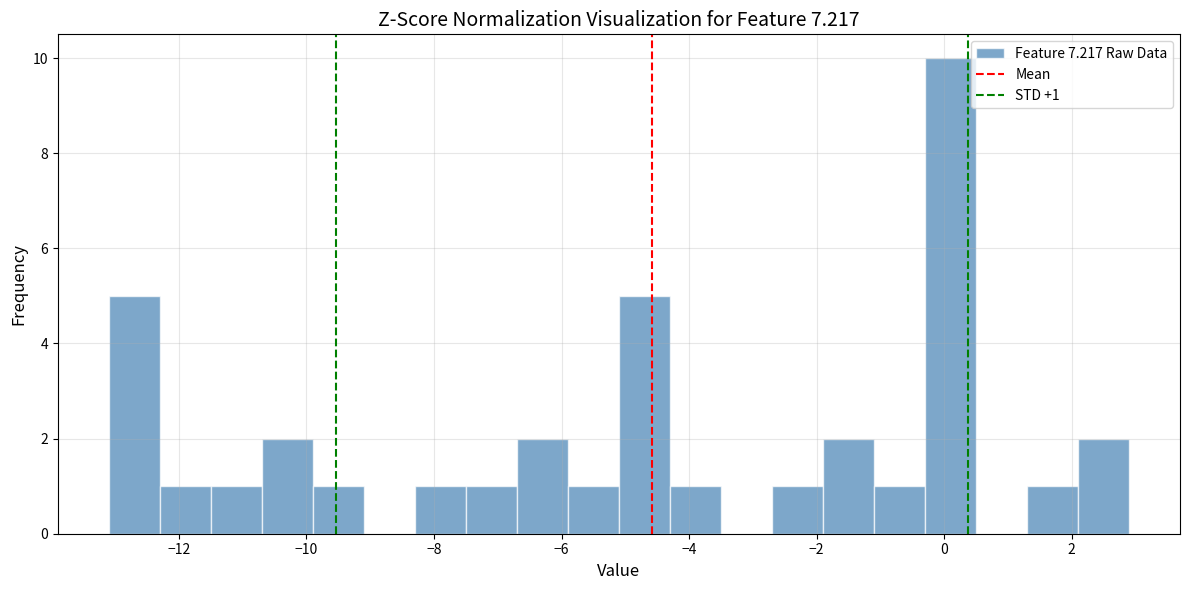

Which range on the x-axis has the tallest bar?

-0.3 to 0.5